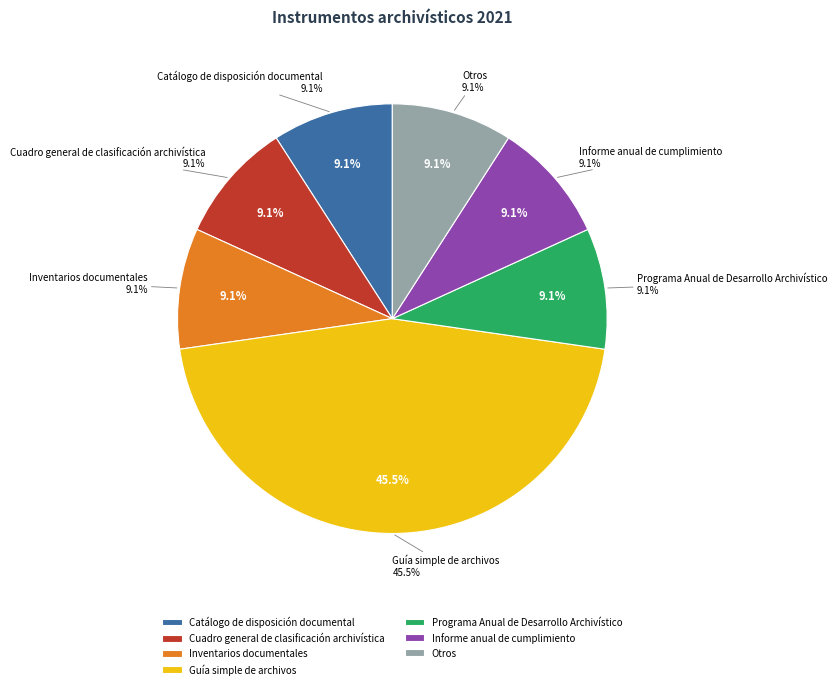

How many segments does this pie chart have?

7